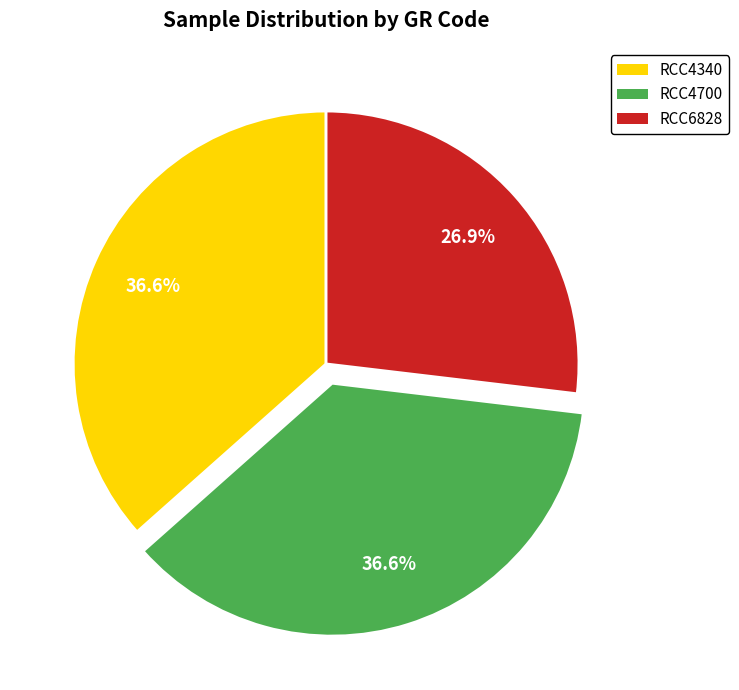

Is there any slice that represents more than half of the pie?

No